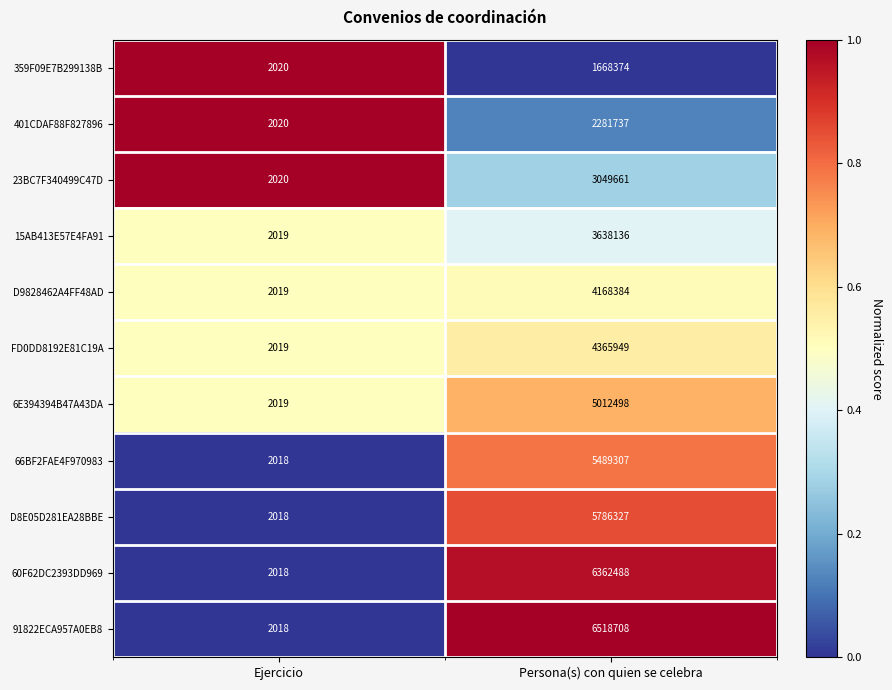

At which category does the chart reach its peak across all series?

Persona(s) con quien se celebra